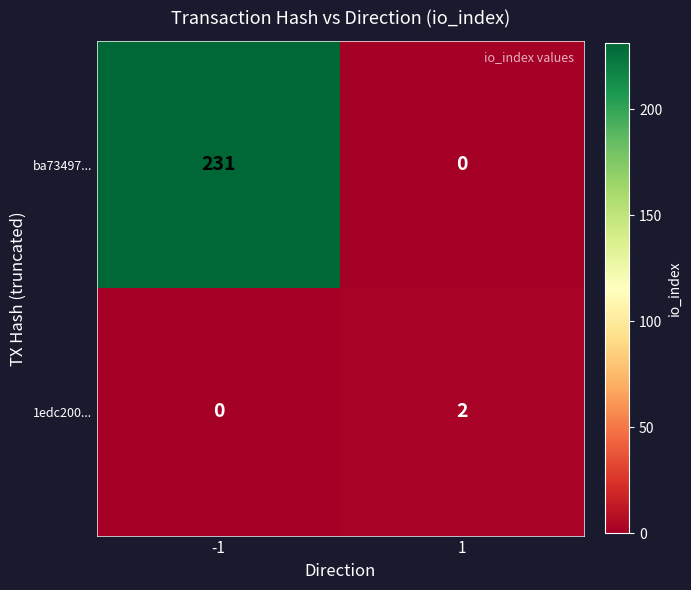

What is the difference between the maximum and minimum values in the ba73497... series?

231